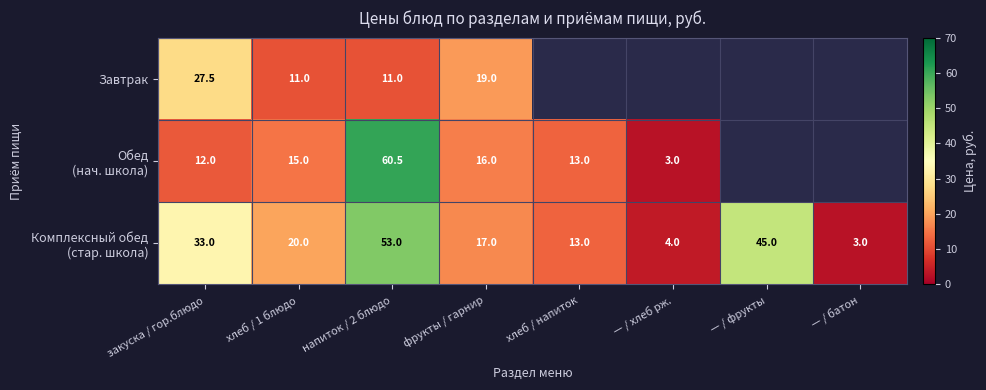

What is the total value across all series at фрукты / гарнир?

52.0